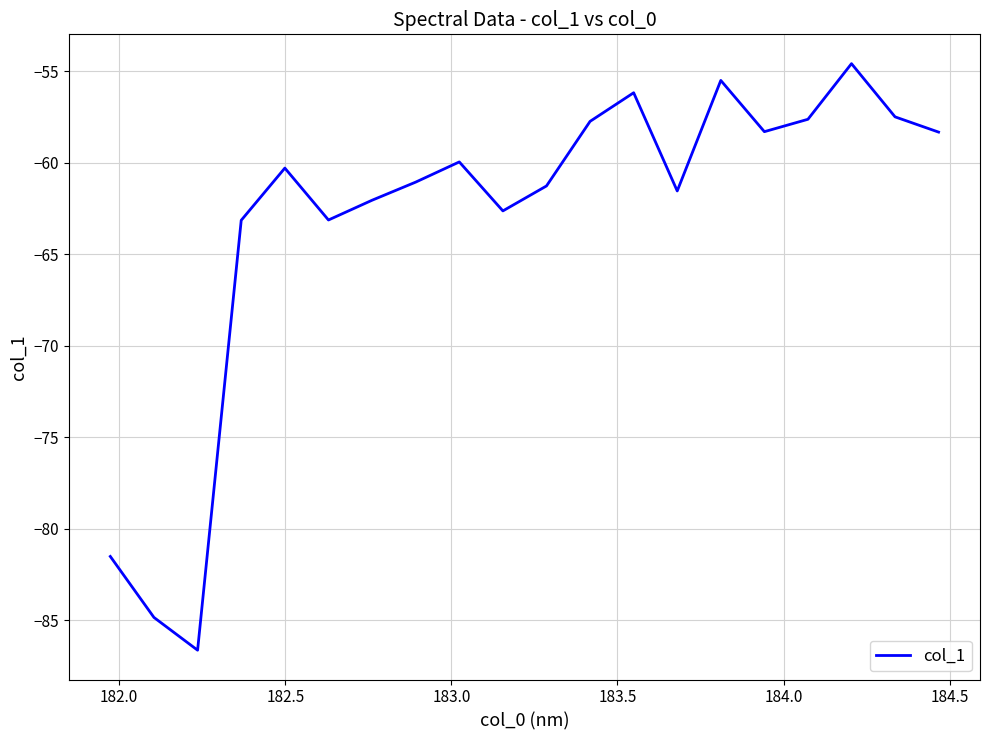

What is the greatest value displayed?

-54.6